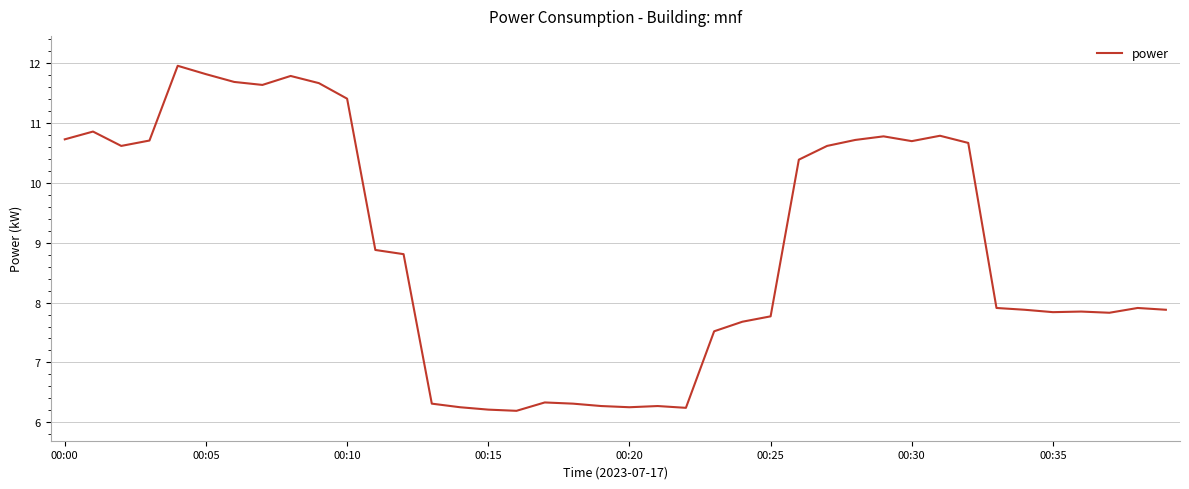

What is the greatest value displayed?

12.0